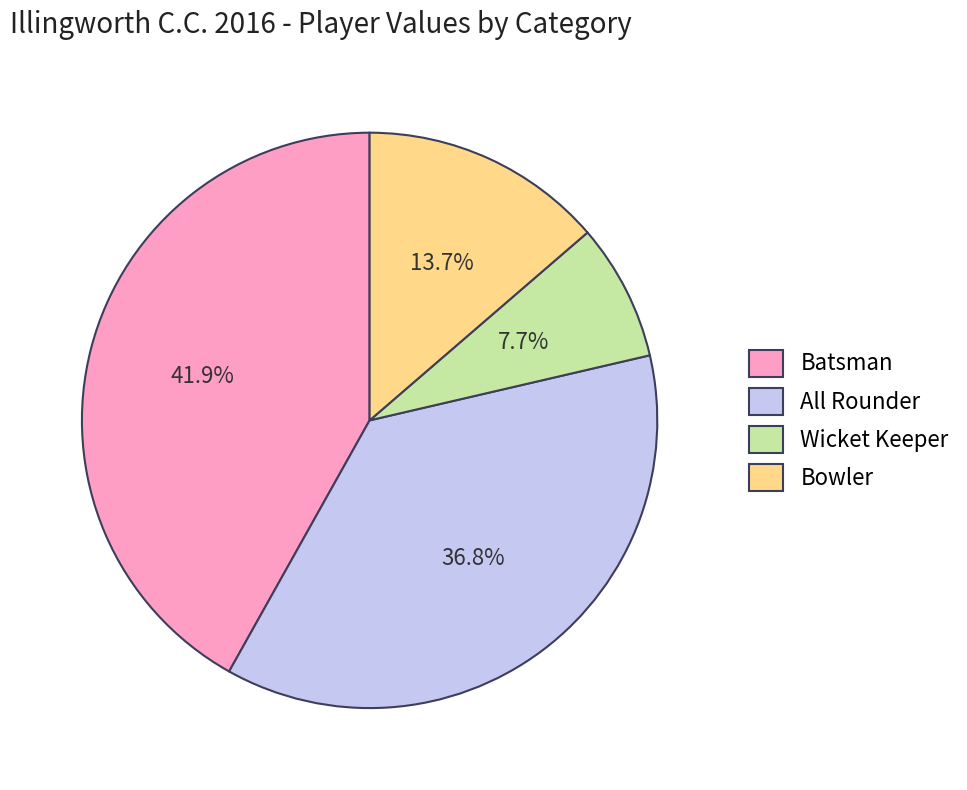

To the nearest percent, what is the difference between the largest and smallest slice percentages?

34%